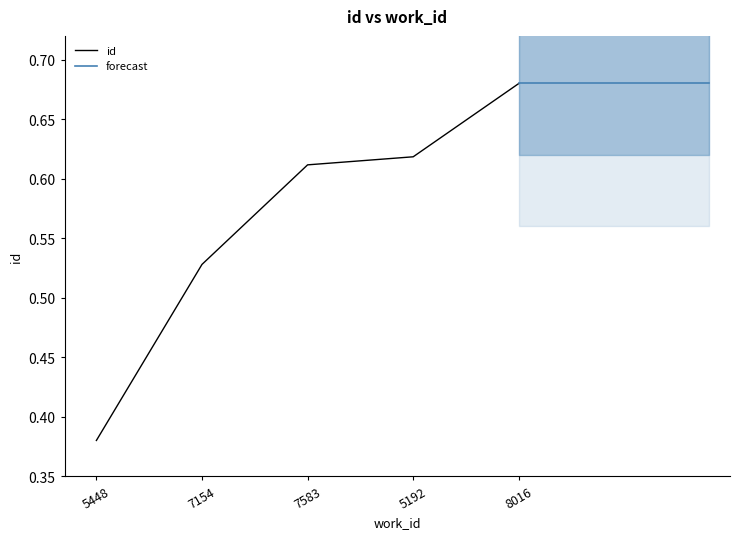

True or false: id has a value of 0.5 at 5448.

False